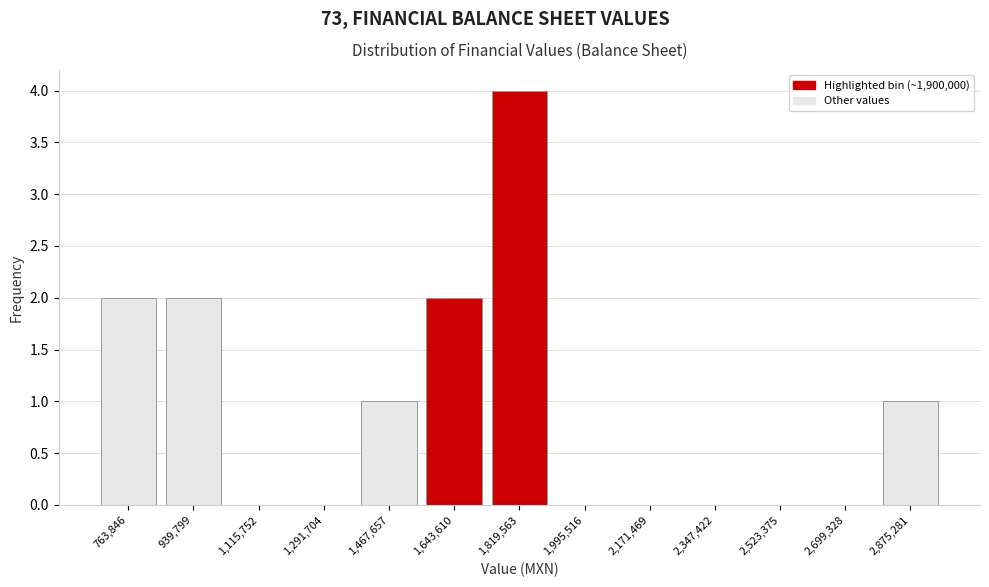

Reading right to left, transcribe all the data shown in this chart.

2,875,281=1	2,699,328=0	2,523,375=0	2,347,422=0	2,171,469=0	1,995,516=0	1,819,563=4	1,643,610=2	1,467,657=1	1,291,704=0	1,115,752=0	939,799=2	763,846=2